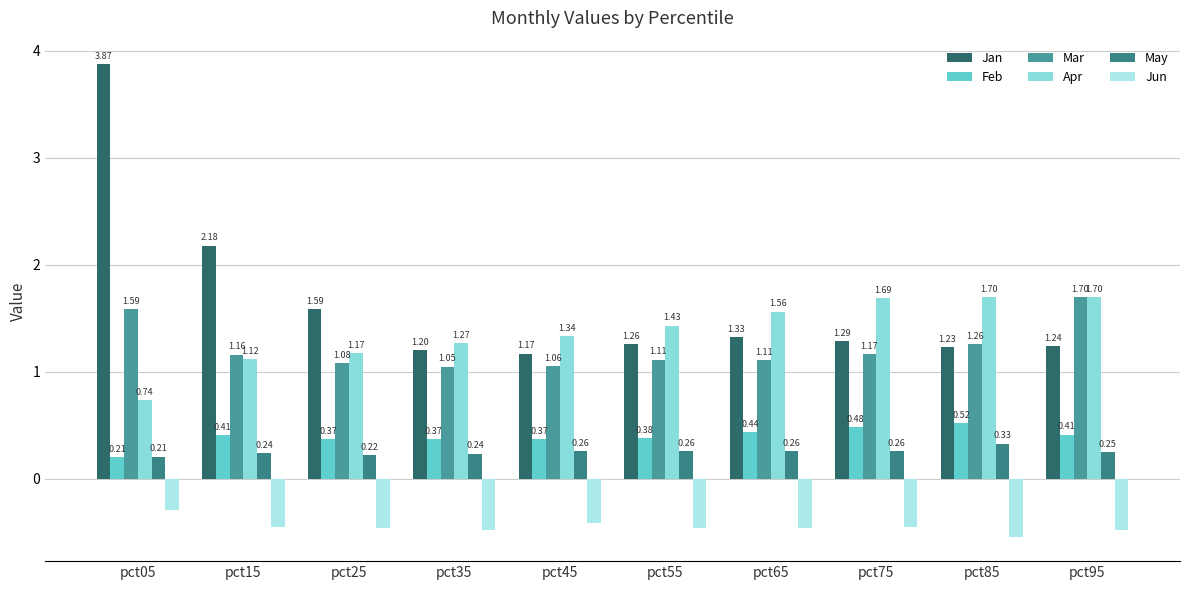

Reading left to right, extract all data points from this chart.

Jan: 3.9	2.2	1.6	1.2	1.2	1.3	1.3	1.3	1.2	1.2
Feb: 0.2	0.4	0.4	0.4	0.4	0.4	0.4	0.5	0.5	0.4
Mar: 1.6	1.2	1.1	1.0	1.1	1.1	1.1	1.2	1.3	1.7
Apr: 0.7	1.1	1.2	1.3	1.3	1.4	1.6	1.7	1.7	1.7
May: 0.2	0.2	0.2	0.2	0.3	0.3	0.3	0.3	0.3	0.2
Jun: -0.3	-0.4	-0.5	-0.5	-0.4	-0.5	-0.5	-0.4	-0.5	-0.5